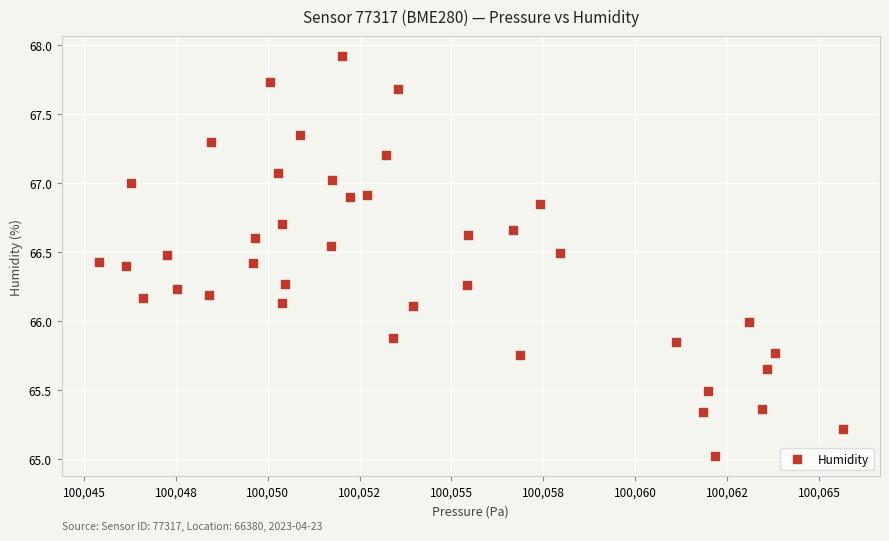

What is the range of X values (max minus min)?

20.2